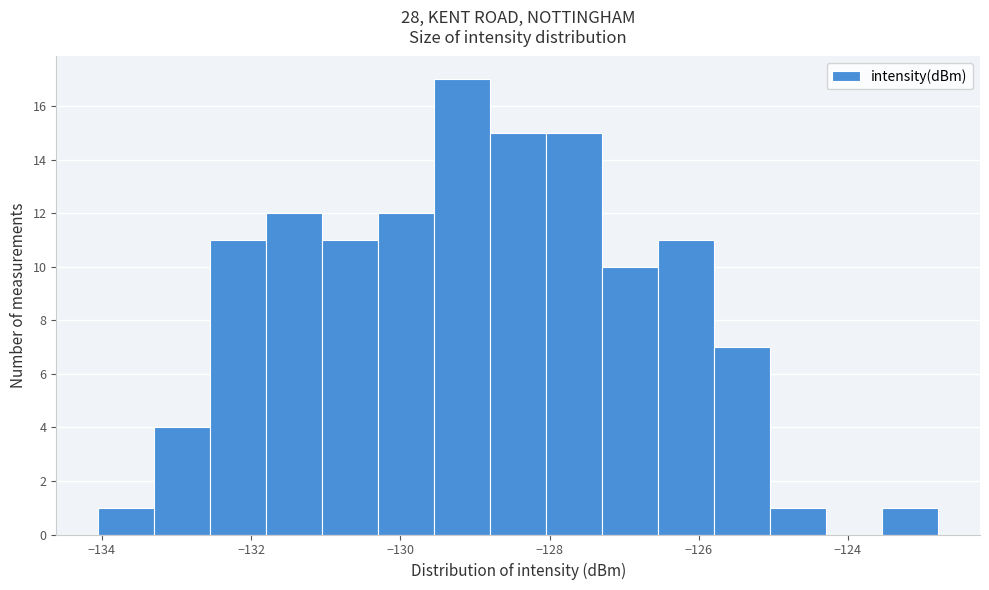

Around what value on the x-axis is the tallest bar? Give the approximate position of its centre, as read against the axis.

-129.2